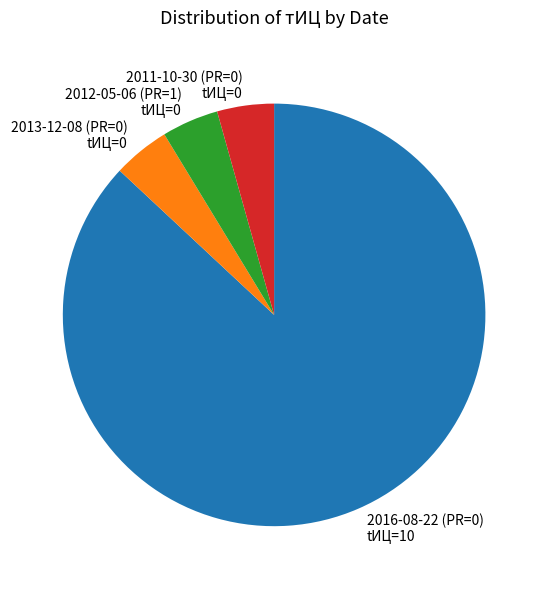

Does 2016-08-22 (PR=0) tИЦ=10 account for over 50% of the chart?

Yes